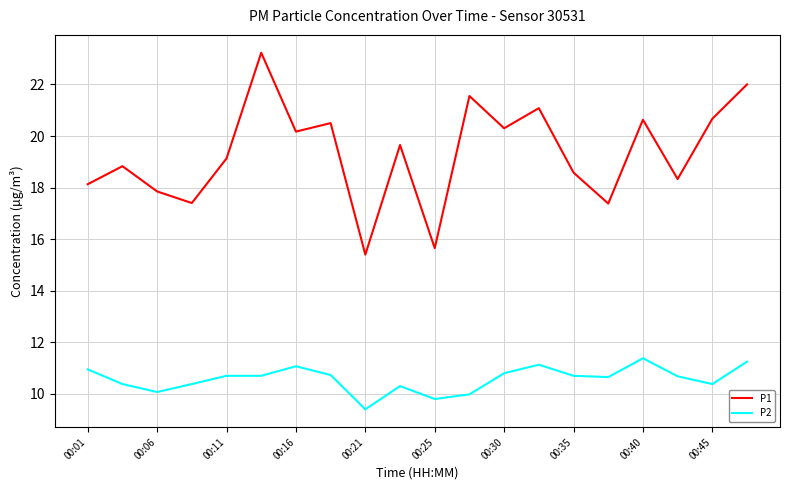

List the series in order of their peak value, lowest first.

P2, P1